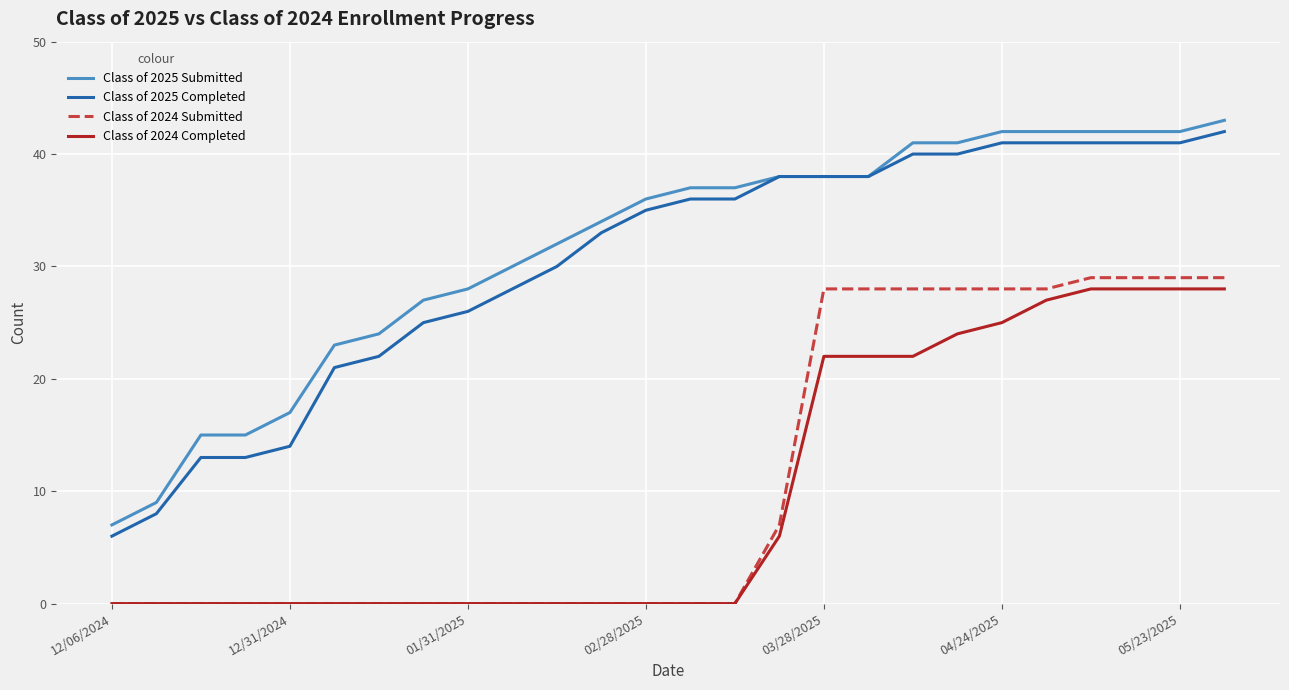

True or false: Class of 2025 Completed and Class of 2024 Submitted cross at least once.

False